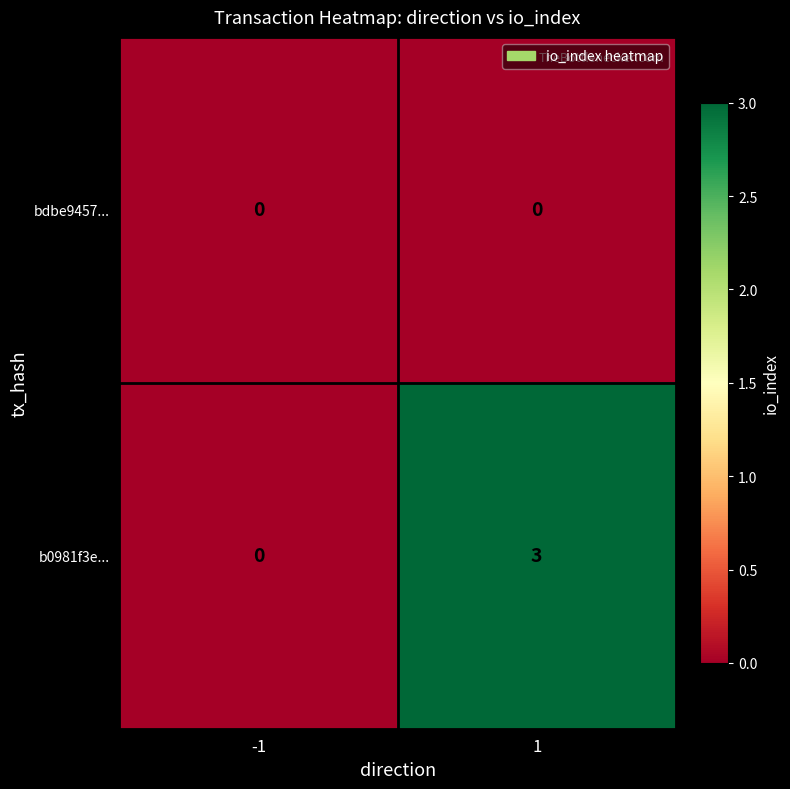

What is the total value across all series at 1?

3